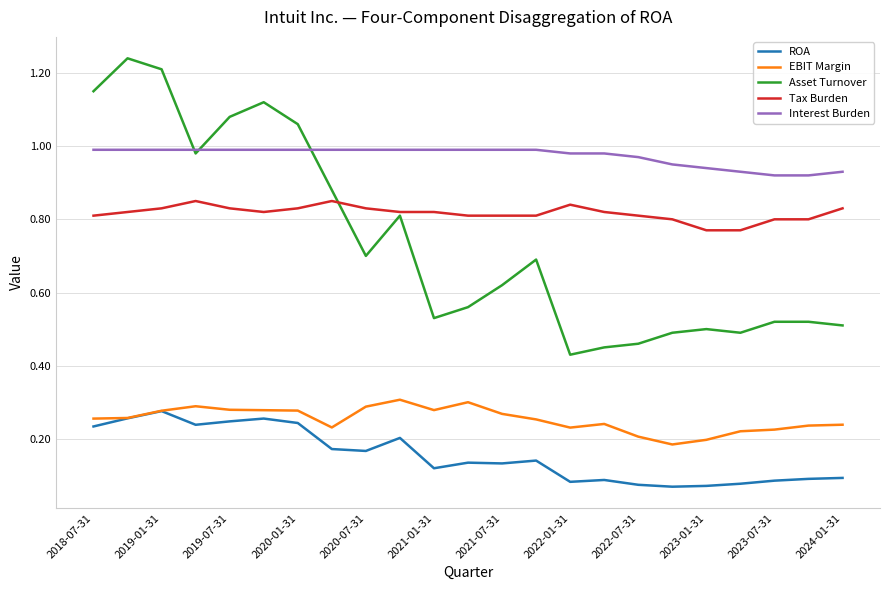

How many lines are shown in the chart?

5